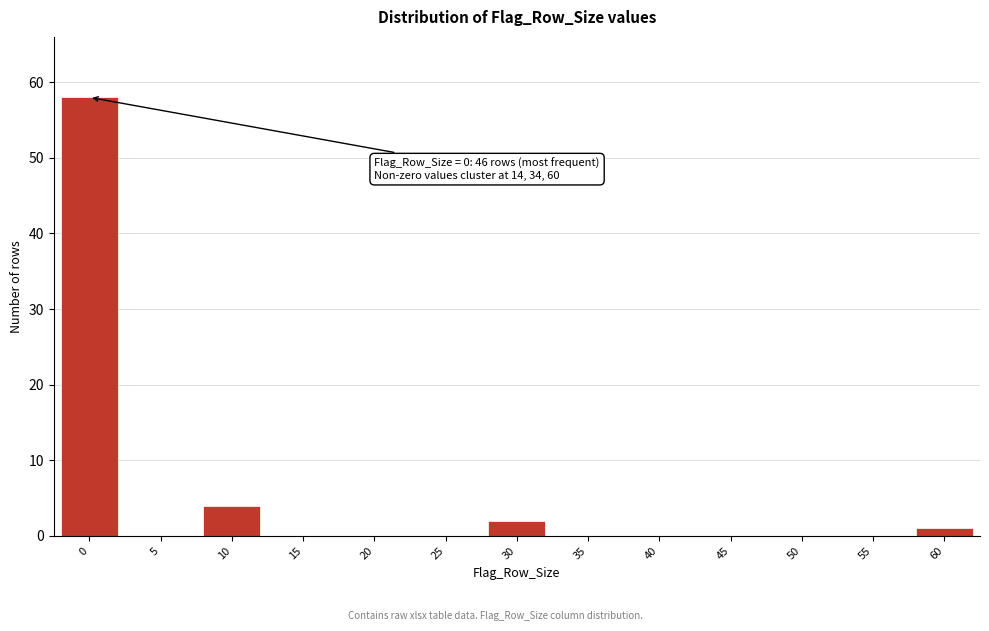

Reading right to left, extract all data points from this chart.

60=1	55=0	50=0	45=0	40=0	35=0	30=2	25=0	20=0	15=0	10=4	5=0	0=58